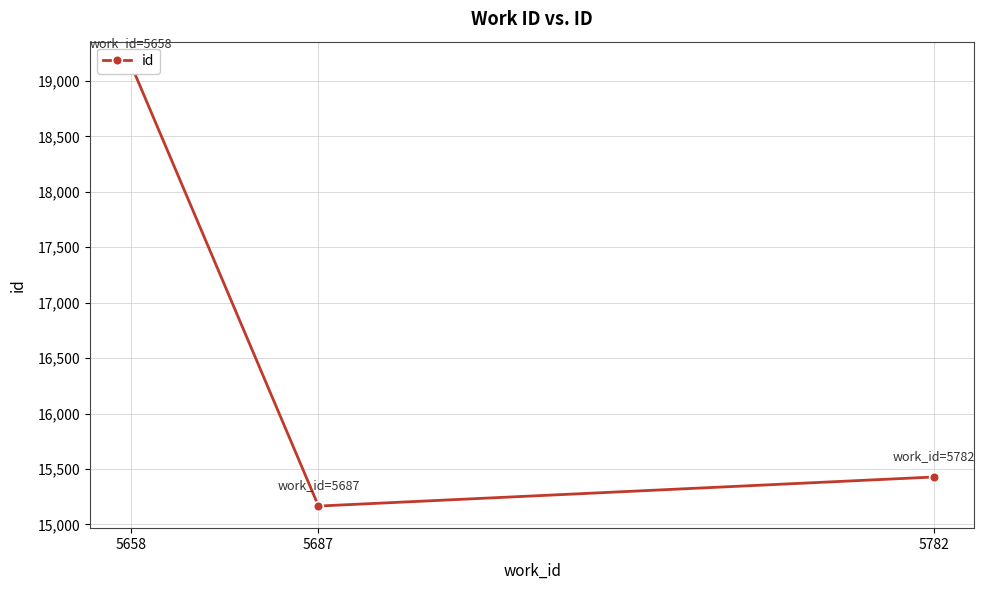

What is the change in value from 5658 to 5782?

-3726